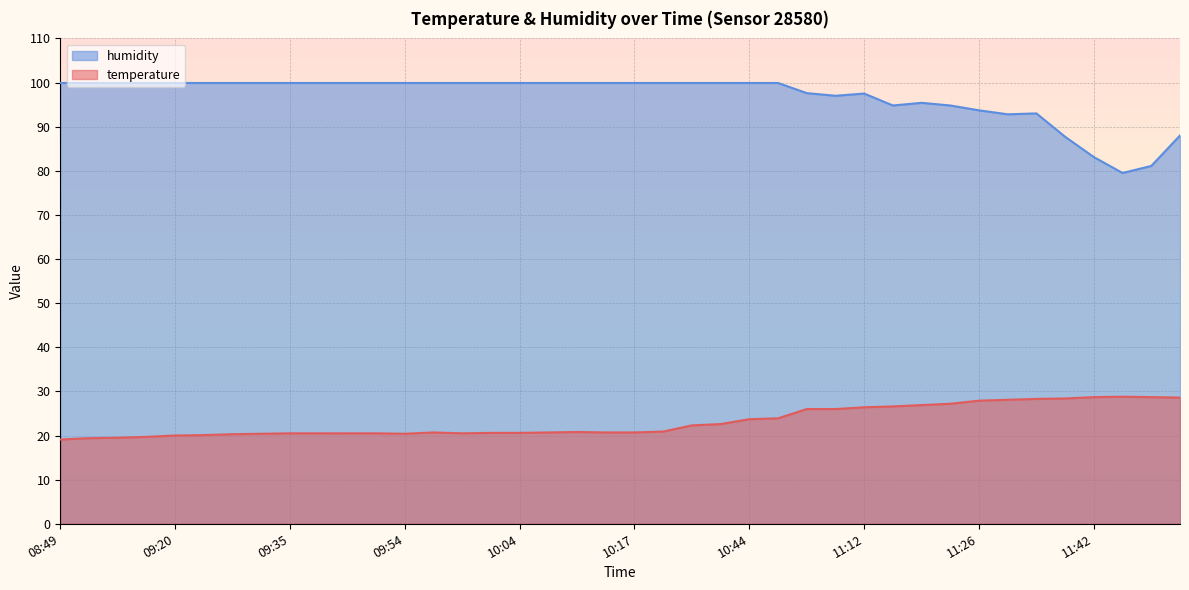

List the labels in order of humidity value, largest first.

08:49, 08:59, 09:01, 09:12, 09:20, 09:23, 09:28, 09:33, 09:35, 09:43, 09:46, 09:49, 09:54, 09:56, 09:59, 10:01, 10:04, 10:06, 10:09, 10:14, 10:17, 10:20, 10:35, 10:38, 10:44, 10:46, 11:07, 11:12, 11:10, 11:18, 11:15, 11:21, 11:26, 11:31, 11:29, 12:24, 11:34, 11:42, 12:04, 11:58